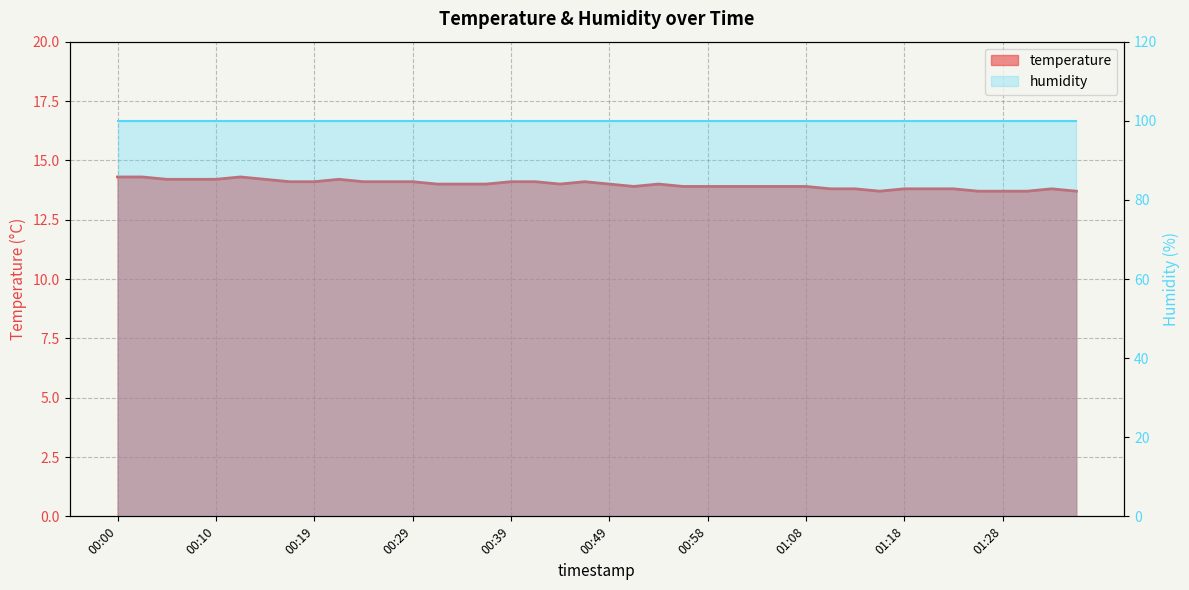

True or false: the data has more than 1 interior local peaks.

True